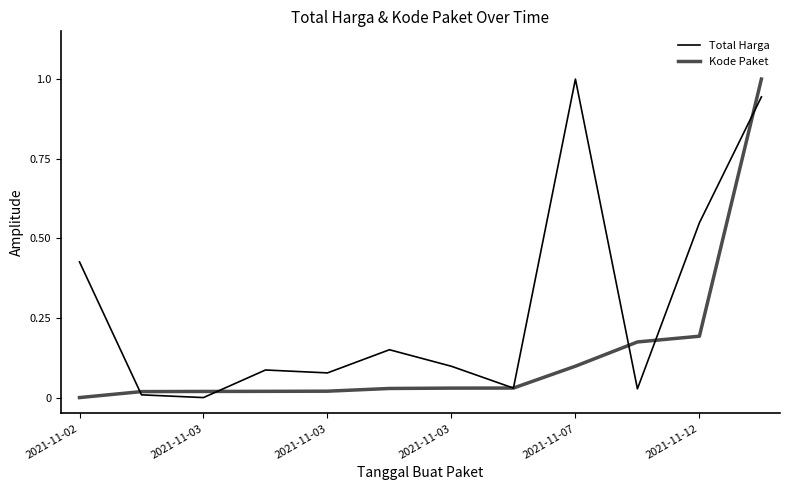

How many lines are shown in the chart?

2